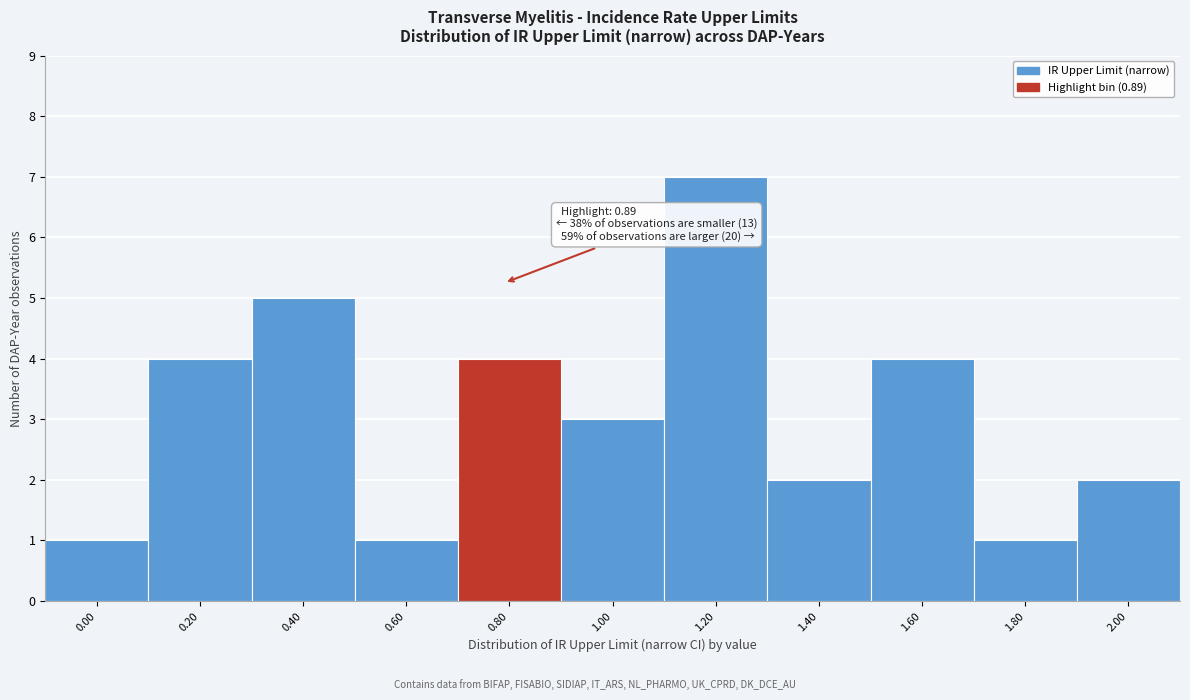

Reading left to right, what are all the values shown in this chart?

1	4	5	1	4	3	7	2	4	1	2